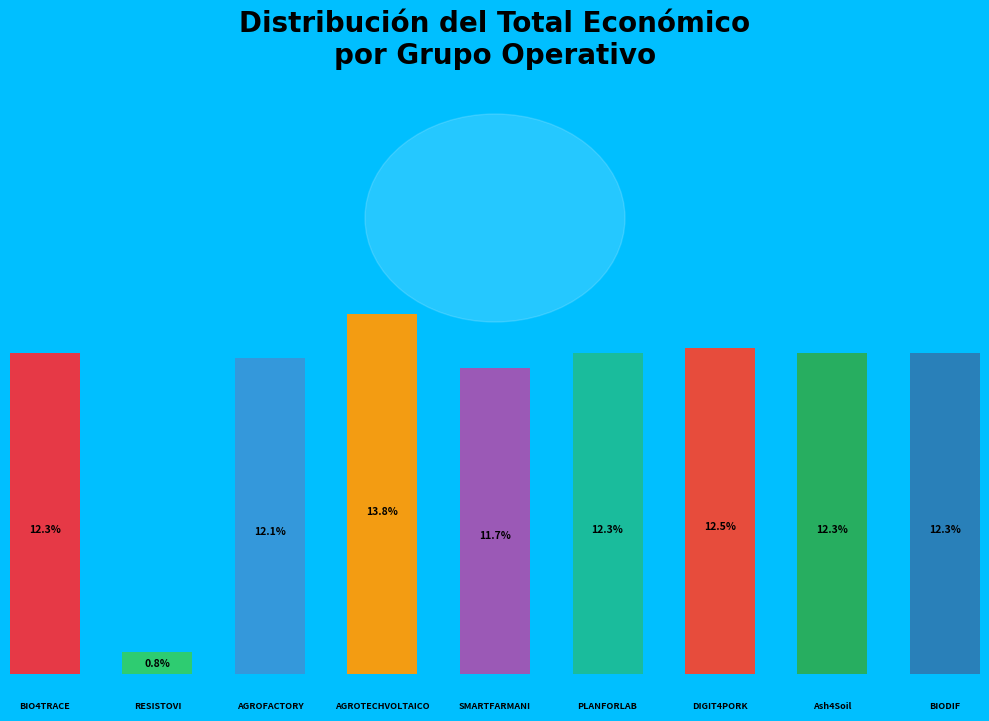

The AGROFACTORY slice represents 12% of the pie. True or false?

True